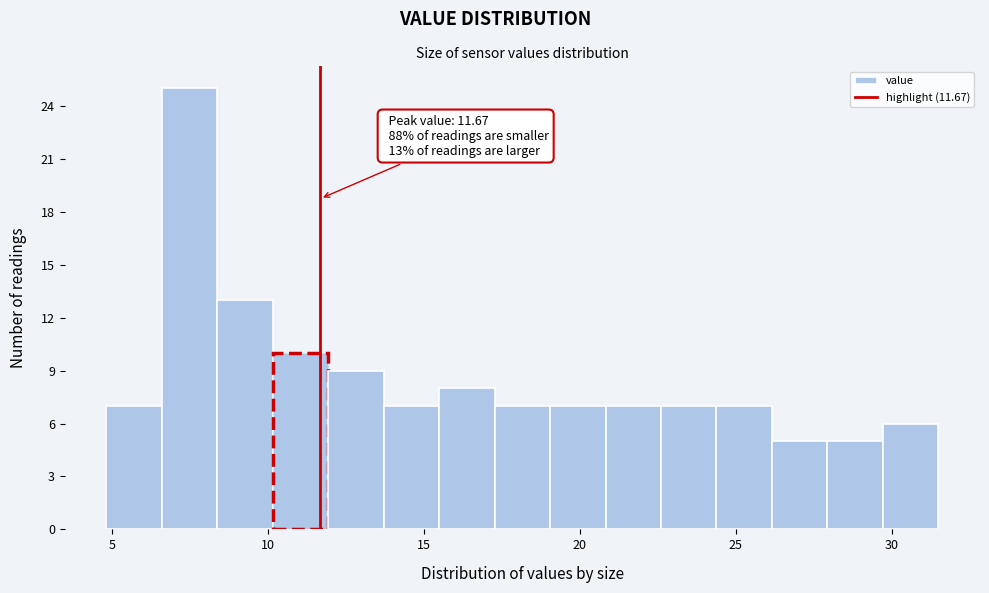

Around what value on the x-axis is the tallest bar? Give the approximate position of its centre, as read against the axis.

7.5